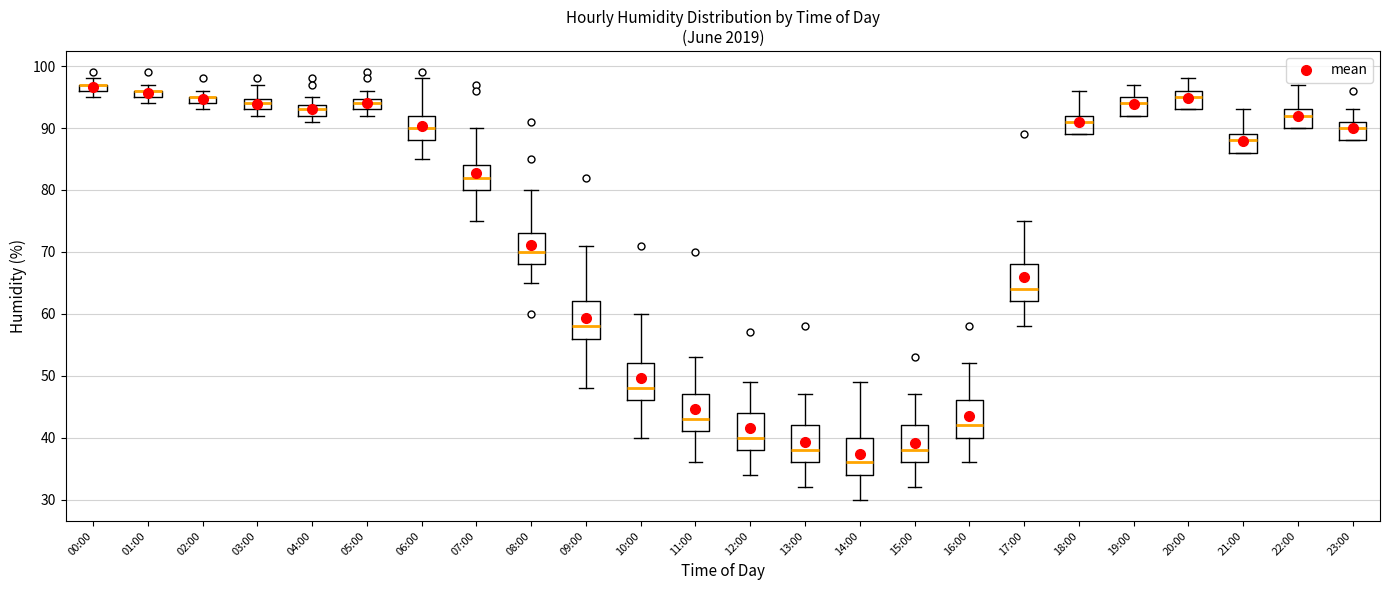

Where does the median line of the box for 20:00 sit on the y-axis? The values are not printed on the chart, so give them approximately, as read against the axis.

95